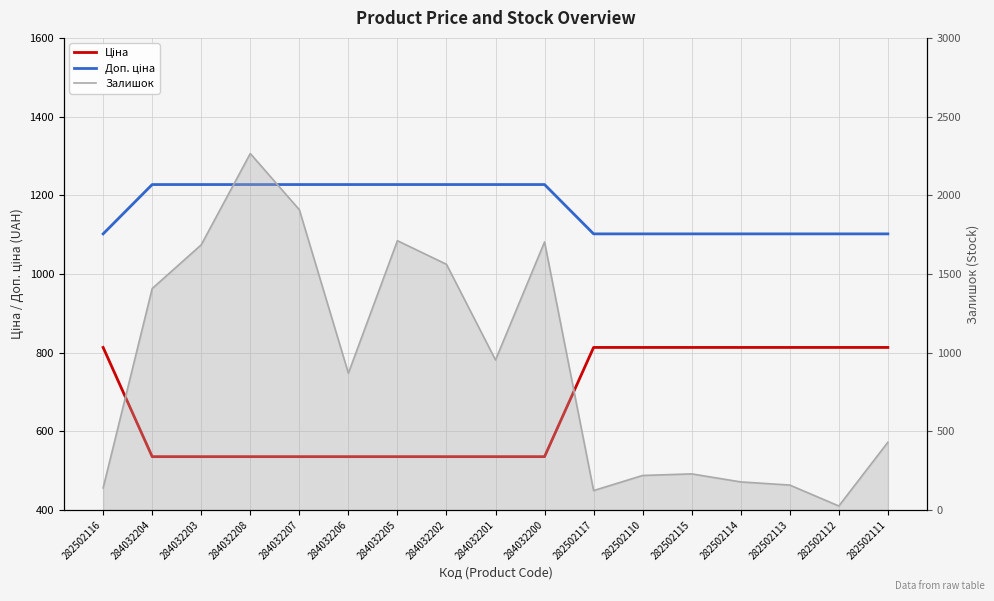

What is the minimum value shown in the chart?

25.0